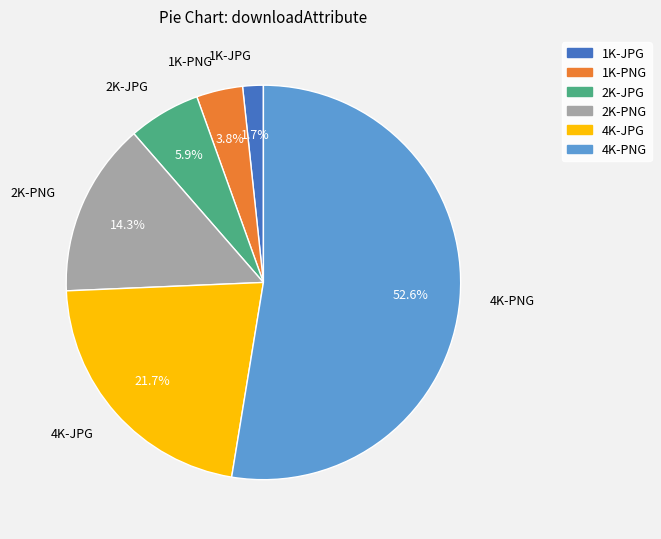

To the nearest percent, what is the difference between the 4K-JPG and 2K-PNG slice percentages?

7%